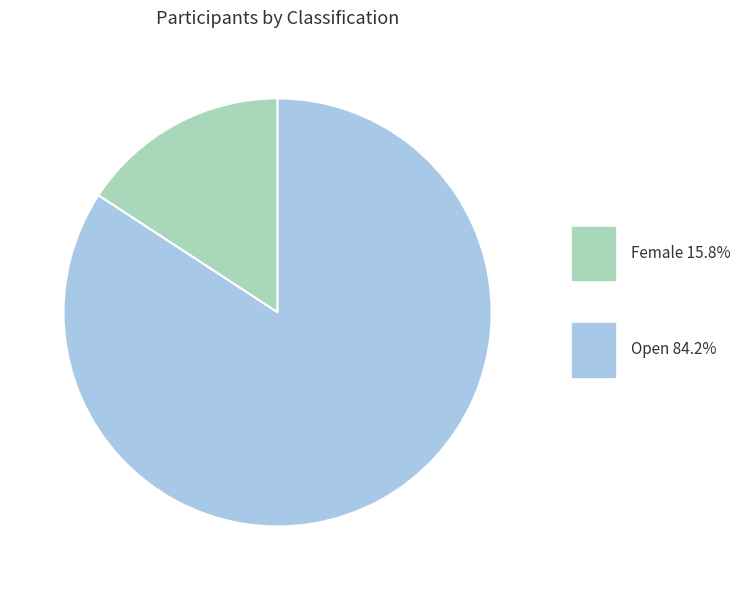

Count the number of slices in the pie.

2